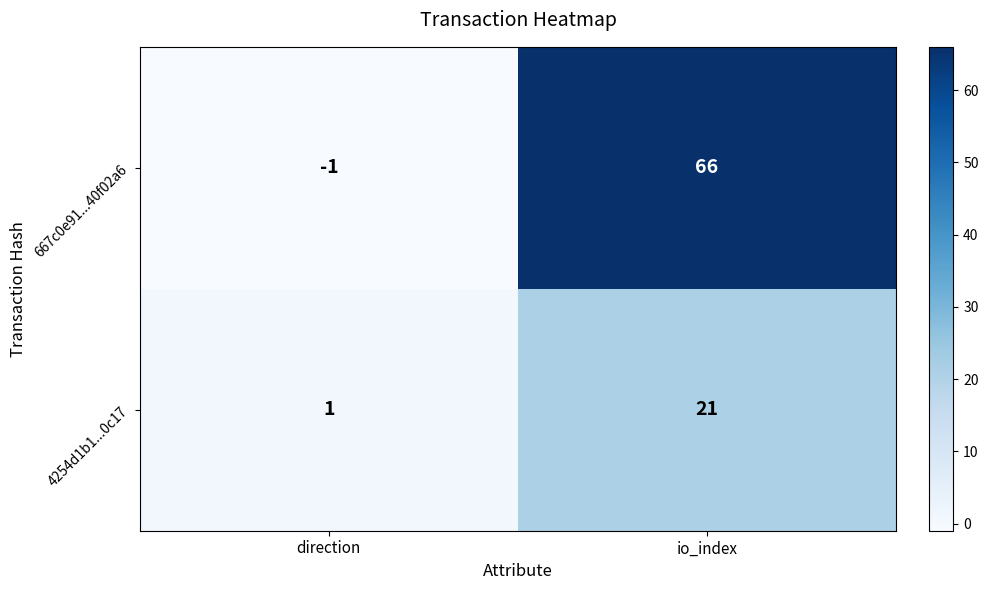

What is the sum of the 667c0e91...40f02a6 values at io_index and direction?

65